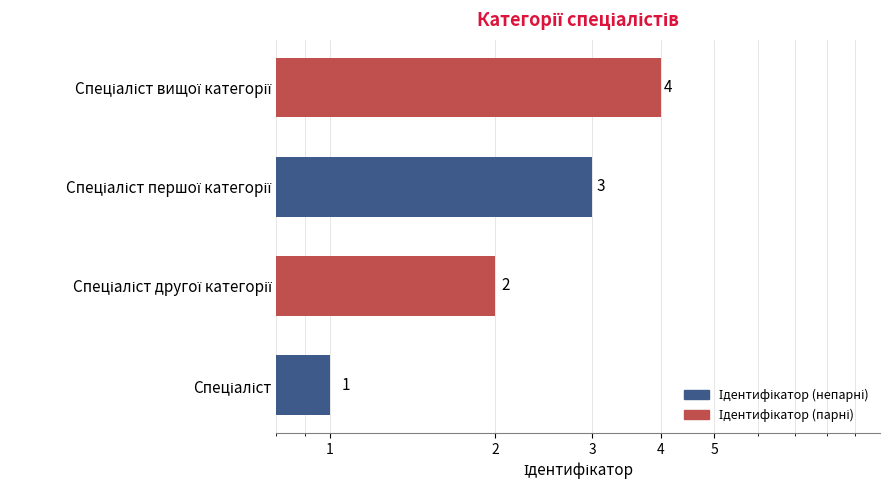

What is the difference between the second highest and second lowest values?

1